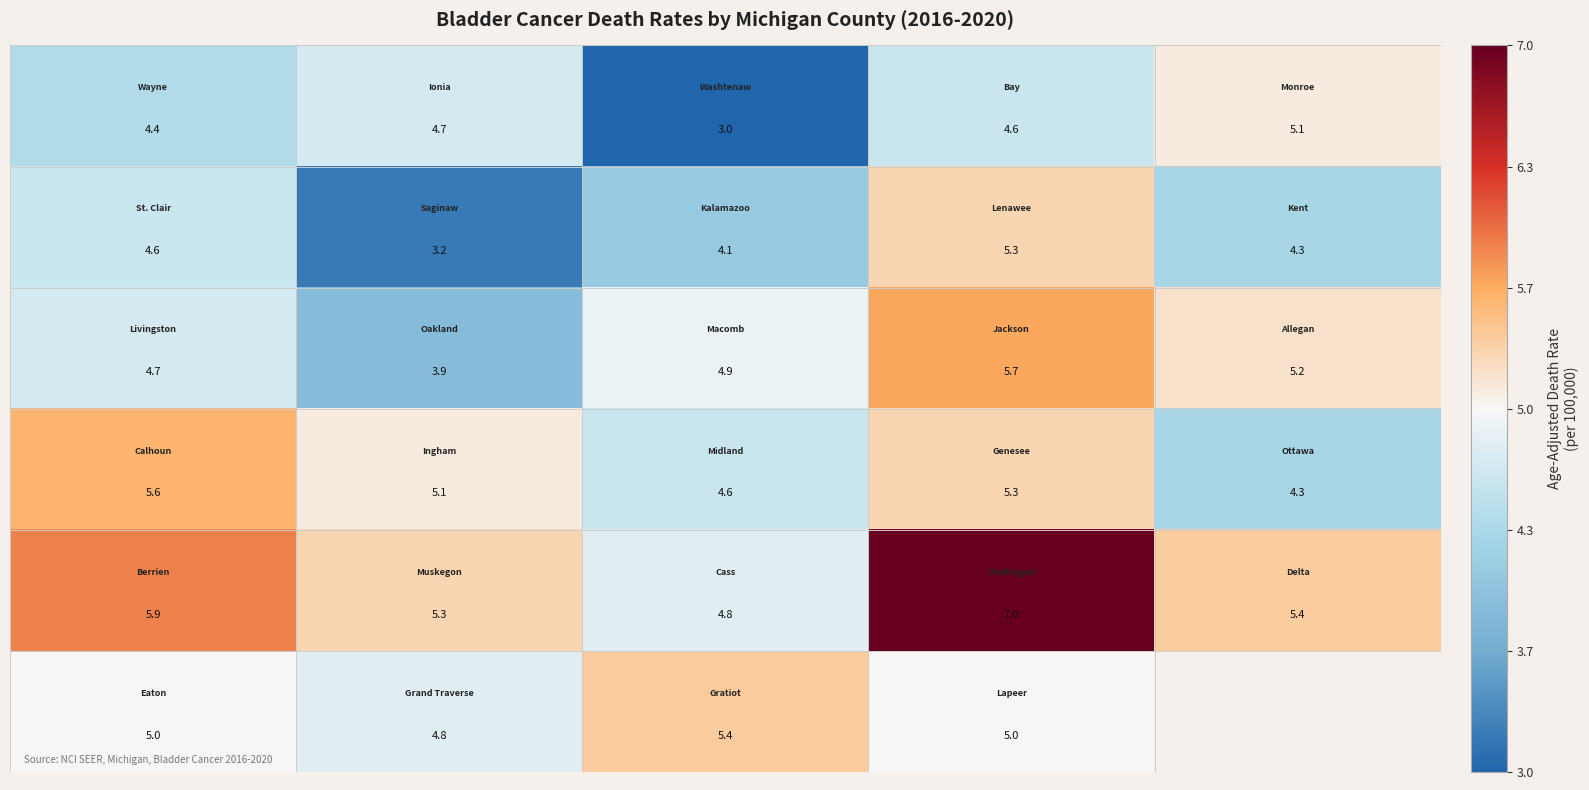

What is the total value across all series at 3?

32.9